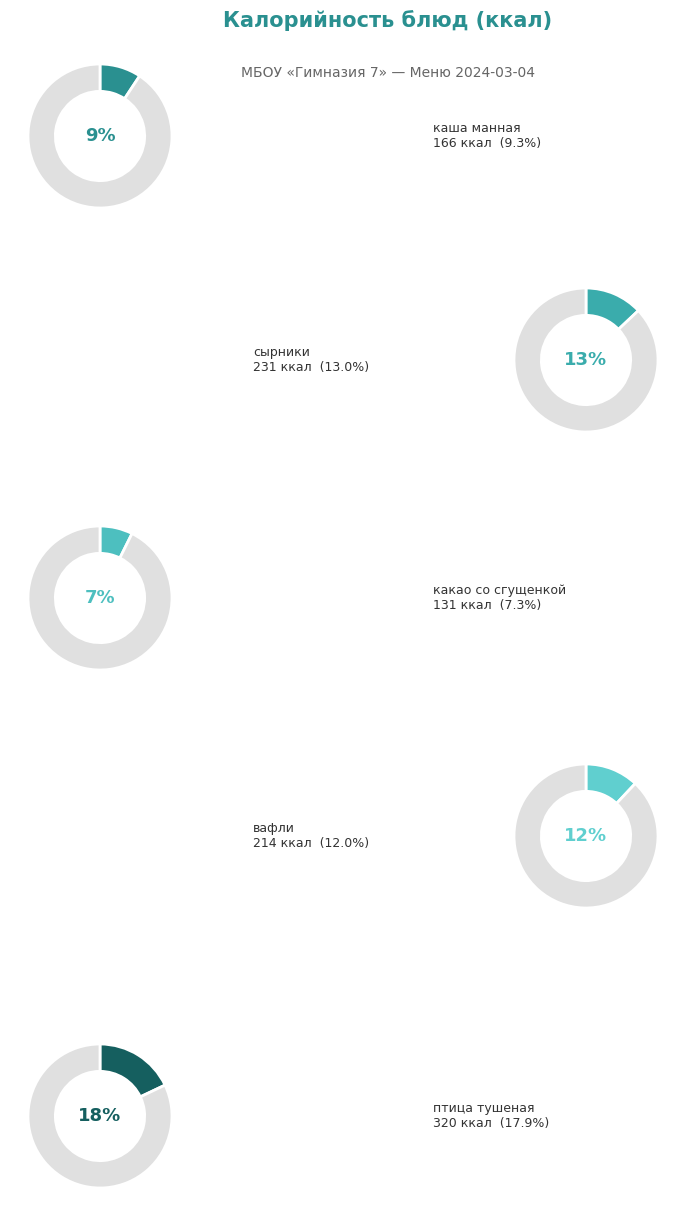

Does каша гречневая account for over 50% of the chart?

No